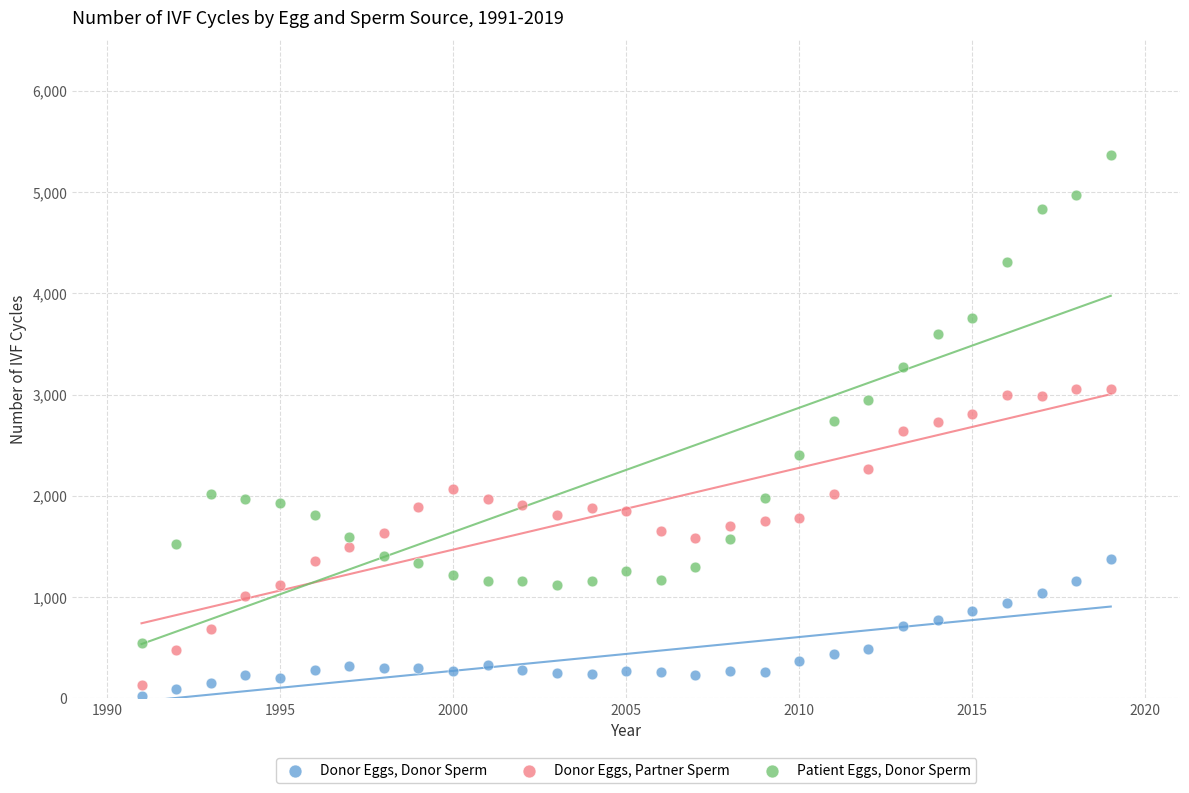

Which series reaches the maximum Y coordinate?

Patient Eggs, Donor Sperm